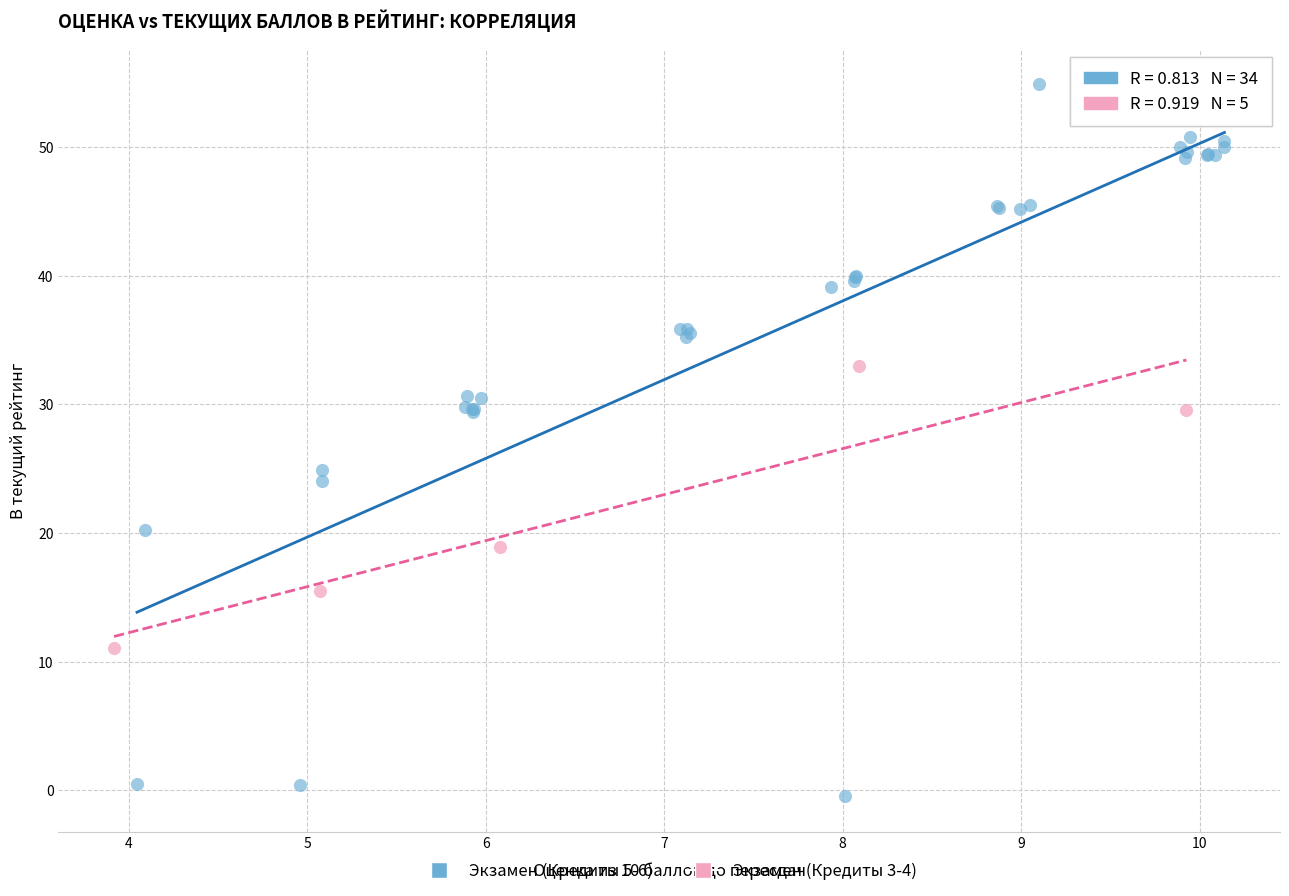

Which series has the largest Y range (max minus min)?

Экзамен (Кредиты 5-6)